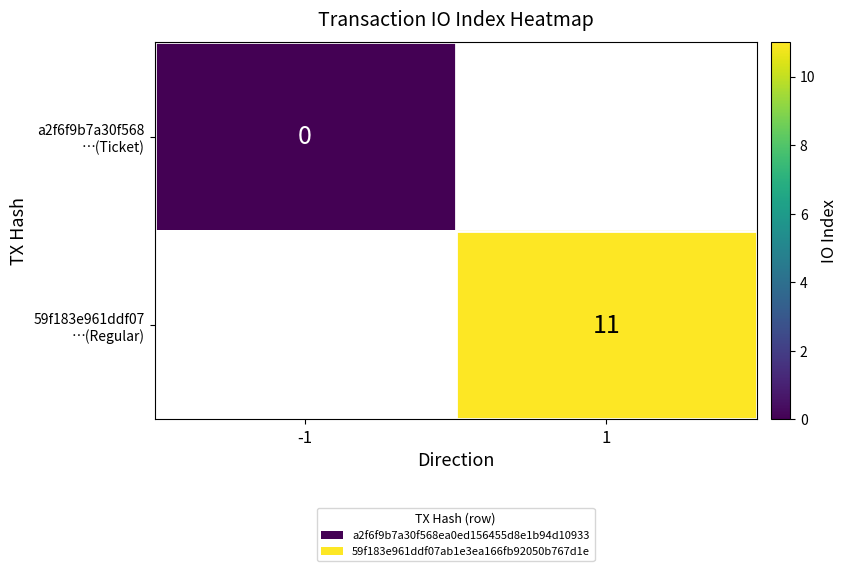

List the labels in order of a2f6f9b7a30f568 …(Ticket) value, smallest first.

-1, 1